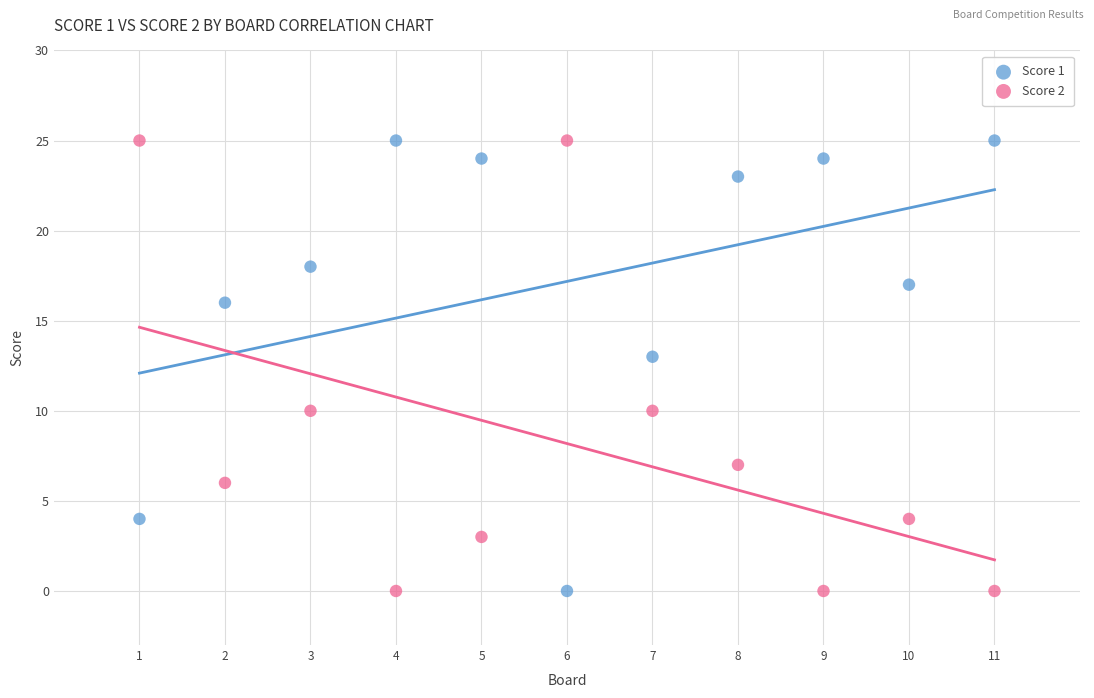

What are all the series names shown in the legend?

Score 1, Score 2